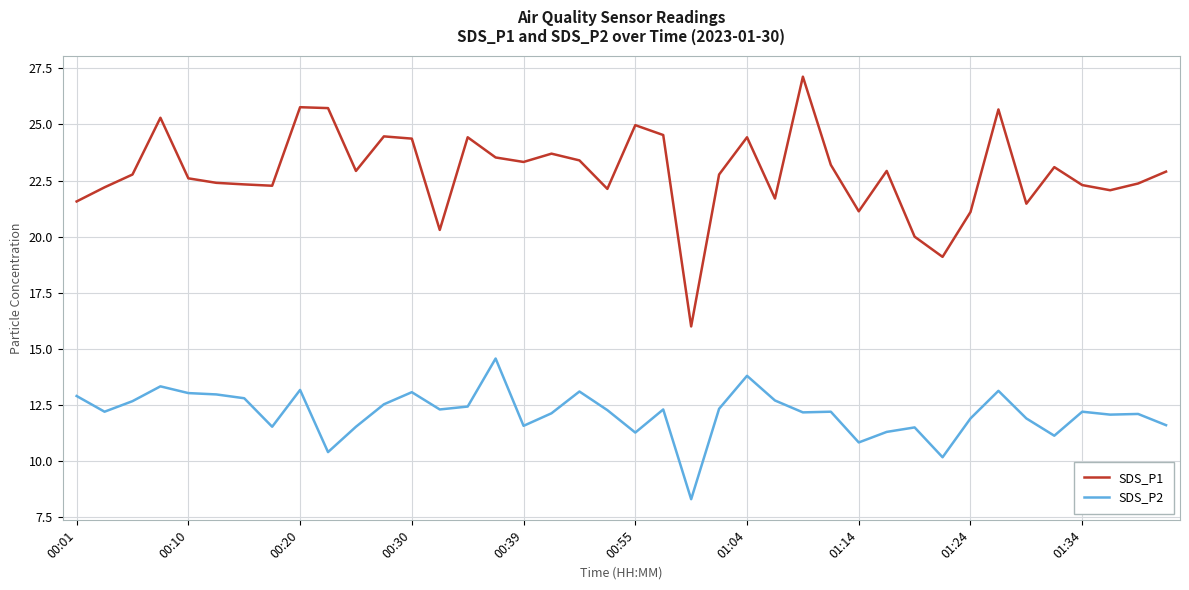

What is the difference between the maximum and minimum values in the SDS_P2 series?

6.3